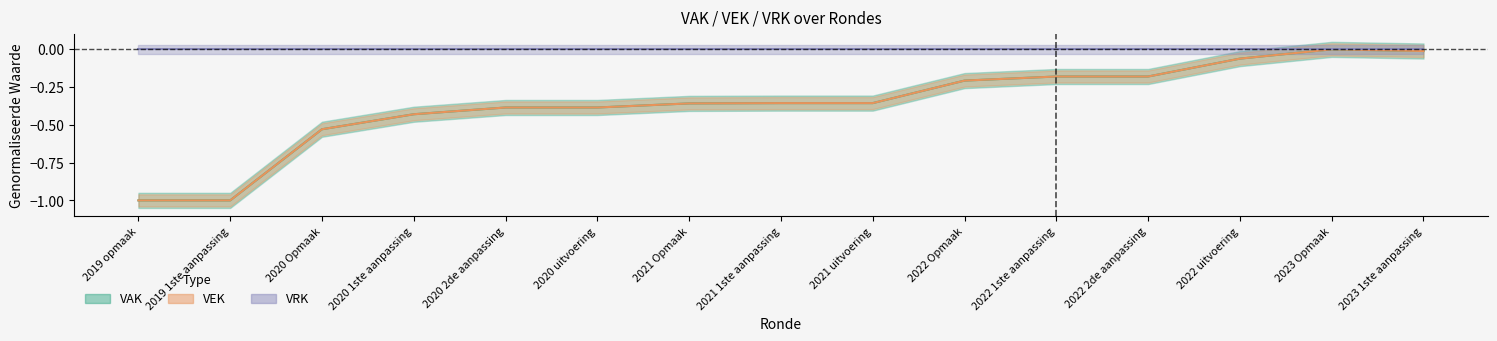

What is the difference between the second highest and second lowest values in the VAK series?

1.0